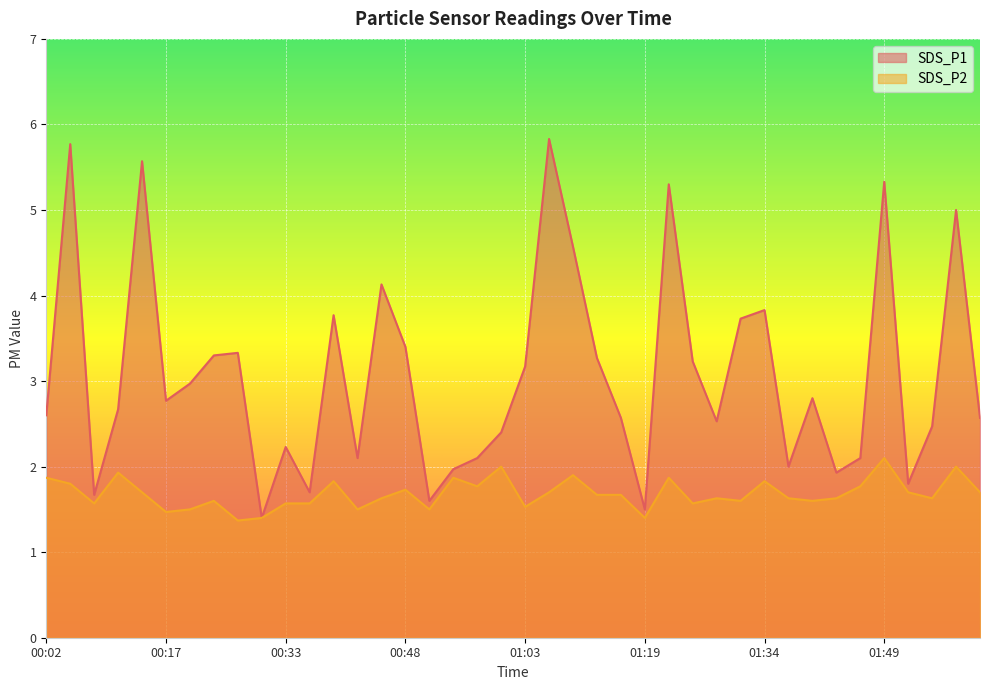

What is the label of the 5th point from the right?

01:49